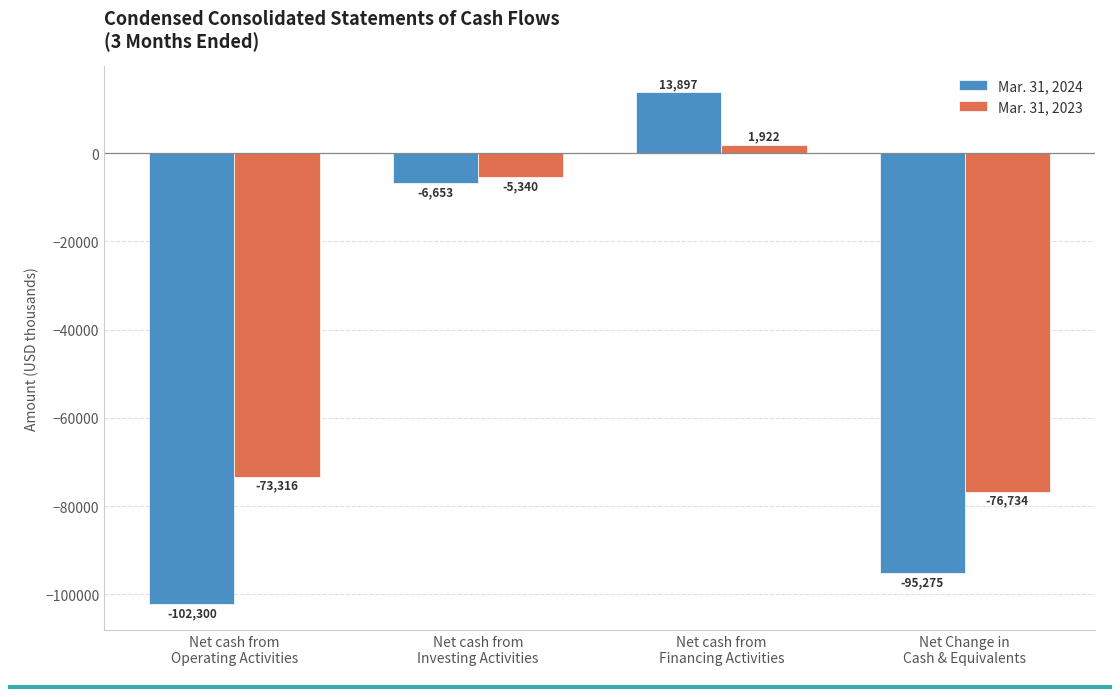

Which series has the largest total across all categories?

Mar. 31, 2023